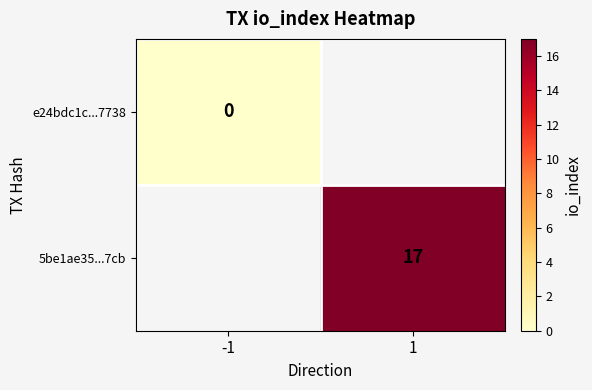

True or false: 5be1ae35...7cb has a value of 25 at 1.

False